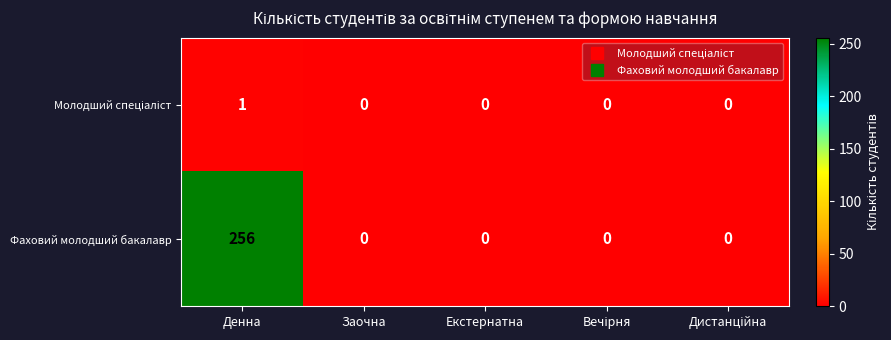

The value of Фаховий молодший бакалавр at Заочна is 0. True or false?

True